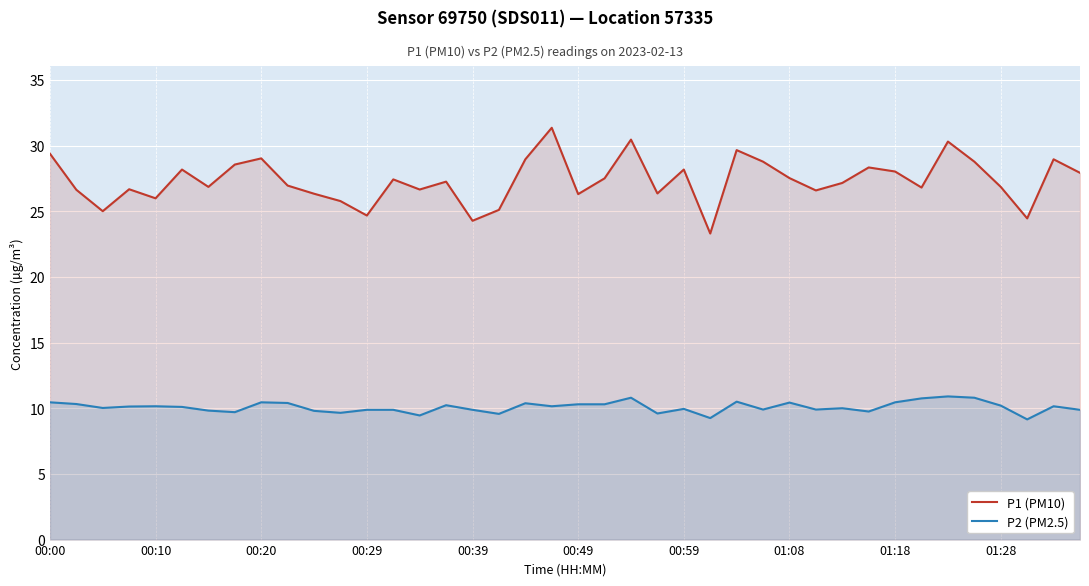

Does the chart display data point markers on the line(s)?

No